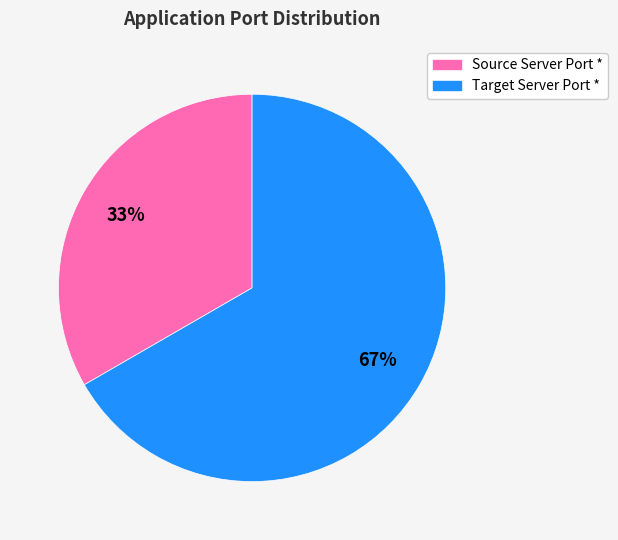

Is it true that Source Server Port * is 42% of the pie?

False